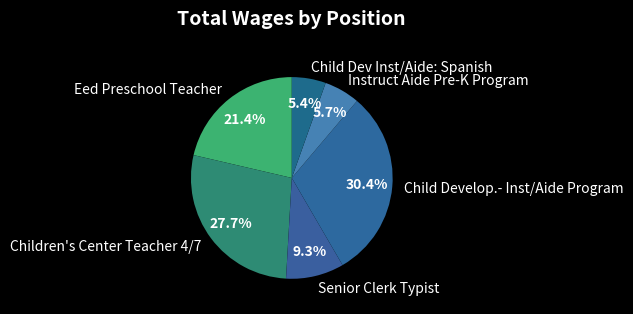

The Instruct Aide Pre-K Program slice represents 6% of the pie. True or false?

True